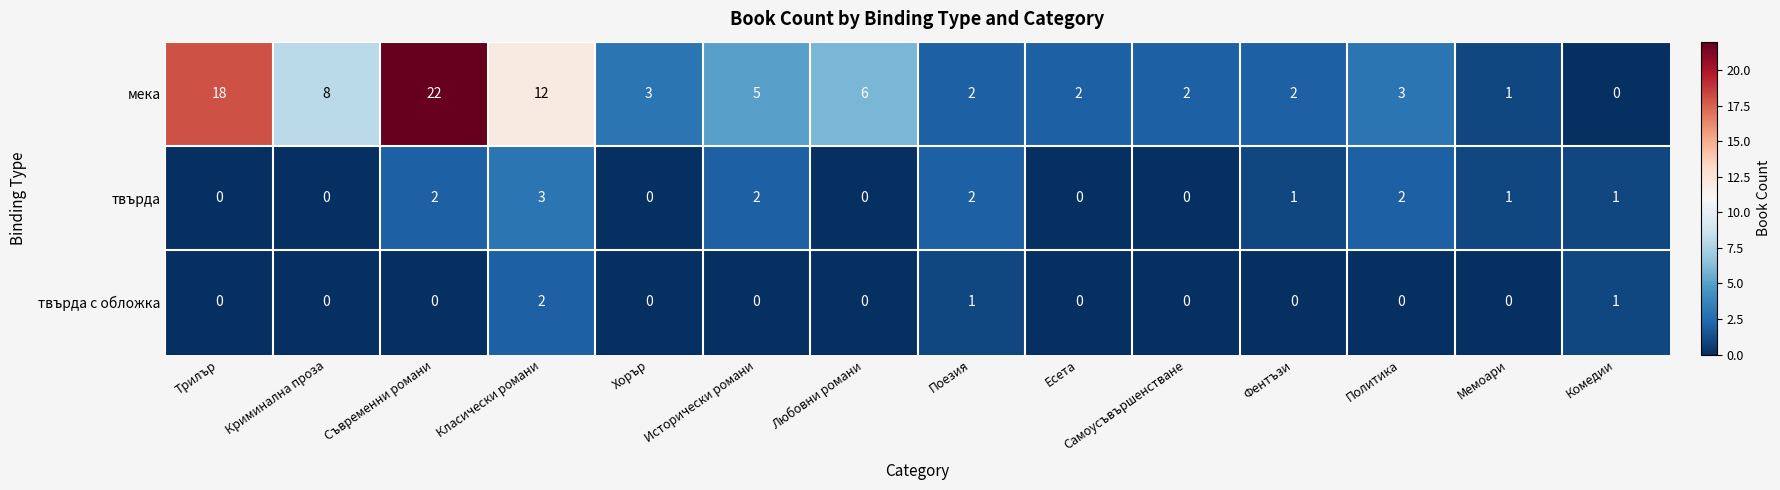

Is the value of твърда с обложка at Комедии greater than the value of мека at Любовни романи?

No